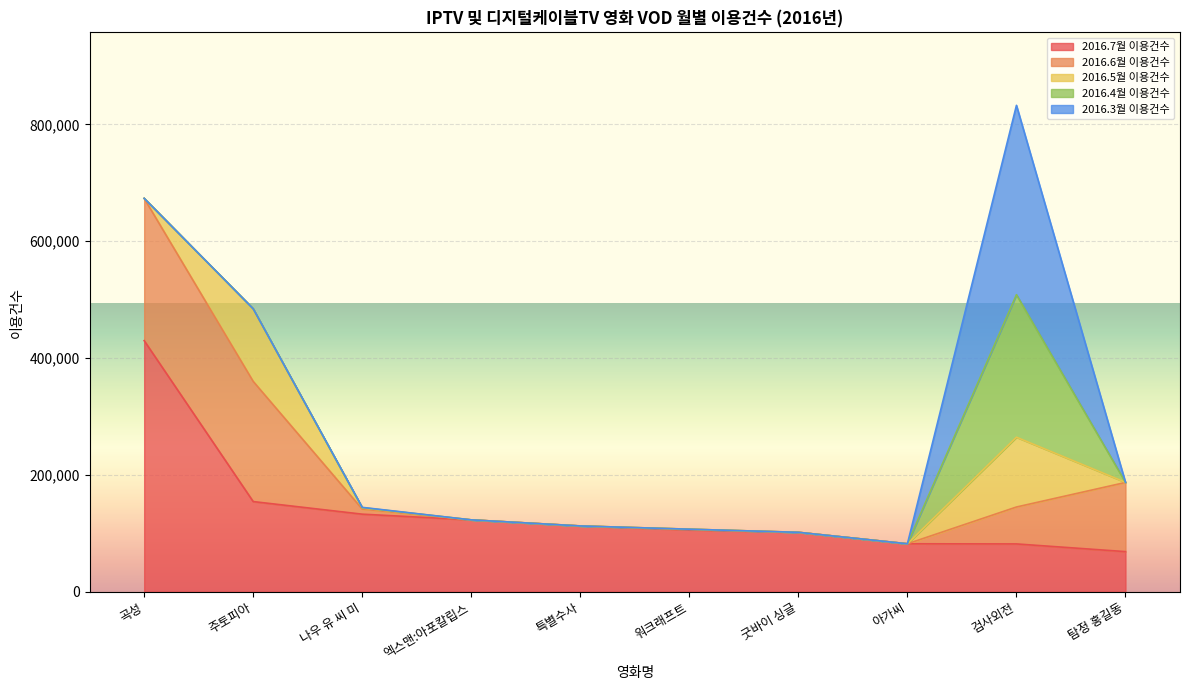

Between 주토피아 and 워크래프트, which is larger?

주토피아